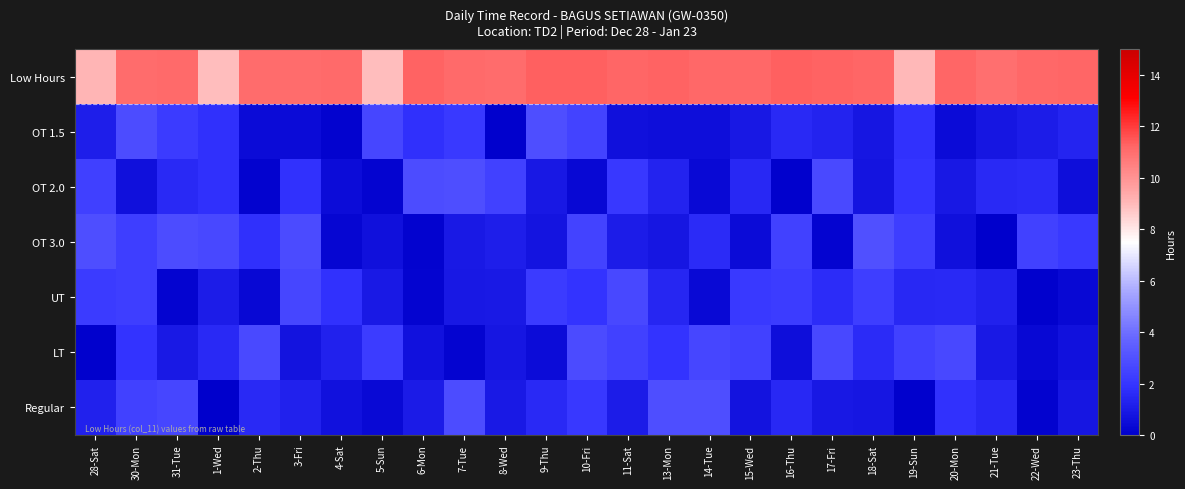

Reading left to right, what are all the values shown in this chart?

Low Hours: 28-Sat=9.1	30-Mon=11.0	31-Tue=11.1	1-Wed=8.9	2-Thu=11.1	3-Fri=11.1	4-Sat=11.1	5-Sun=9.0	6-Mon=11.3	7-Tue=11.1	8-Wed=11.0	9-Thu=11.3	10-Fri=11.3	11-Sat=11.2	13-Mon=11.3	14-Tue=11.2	15-Wed=11.2	16-Thu=11.3	17-Fri=11.3	18-Sat=11.2	19-Sun=9.0	20-Mon=11.2	21-Tue=11.0	22-Wed=11.1	23-Thu=11.2
OT 1.5: 28-Sat=1.1	30-Mon=2.9	31-Tue=2.2	1-Wed=1.8	2-Thu=0.5	3-Fri=0.5	4-Sat=0.2	5-Sun=2.6	6-Mon=1.8	7-Tue=2.1	8-Wed=0.1	9-Thu=2.9	10-Fri=2.5	11-Sat=0.6	13-Mon=0.5	14-Tue=0.6	15-Wed=0.9	16-Thu=1.6	17-Fri=1.3	18-Sat=0.9	19-Sun=1.8	20-Mon=0.4	21-Tue=0.9	22-Wed=1.1	23-Thu=1.4
OT 2.0: 28-Sat=2.4	30-Mon=0.6	31-Tue=1.5	1-Wed=1.8	2-Thu=0.1	3-Fri=1.8	4-Sat=0.5	5-Sun=0.2	6-Mon=2.8	7-Tue=2.9	8-Wed=2.4	9-Thu=0.9	10-Fri=0.3	11-Sat=2.1	13-Mon=1.3	14-Tue=0.4	15-Wed=1.5	16-Thu=0.1	17-Fri=2.7	18-Sat=0.8	19-Sun=2.0	20-Mon=0.9	21-Tue=1.6	22-Wed=1.6	23-Thu=0.6
OT 3.0: 28-Sat=2.9	30-Mon=2.3	31-Tue=2.8	1-Wed=2.7	2-Thu=1.8	3-Fri=2.8	4-Sat=0.3	5-Sun=0.6	6-Mon=0.1	7-Tue=1.0	8-Wed=1.2	9-Thu=0.8	10-Fri=2.5	11-Sat=1.1	13-Mon=0.8	14-Tue=1.6	15-Wed=0.4	16-Thu=2.4	17-Fri=0.2	18-Sat=3.0	19-Sun=2.3	20-Mon=0.6	21-Tue=0.0	22-Wed=2.4	23-Thu=2.1
UT: 28-Sat=2.2	30-Mon=2.3	31-Tue=0.2	1-Wed=1.1	2-Thu=0.3	3-Fri=2.6	4-Sat=1.9	5-Sun=1.0	6-Mon=0.2	7-Tue=0.9	8-Wed=1.0	9-Thu=2.2	10-Fri=1.9	11-Sat=2.7	13-Mon=1.4	14-Tue=0.4	15-Wed=2.1	16-Thu=2.3	17-Fri=1.7	18-Sat=2.3	19-Sun=1.5	20-Mon=1.6	21-Tue=1.3	22-Wed=0.1	23-Thu=0.3
LT: 28-Sat=0.1	30-Mon=1.9	31-Tue=0.9	1-Wed=1.5	2-Thu=2.7	3-Fri=0.7	4-Sat=1.2	5-Sun=2.3	6-Mon=0.7	7-Tue=0.2	8-Wed=0.9	9-Thu=0.5	10-Fri=2.8	11-Sat=2.4	13-Mon=1.9	14-Tue=2.6	15-Wed=2.4	16-Thu=0.6	17-Fri=2.7	18-Sat=1.6	19-Sun=2.4	20-Mon=2.7	21-Tue=1.0	22-Wed=0.3	23-Thu=0.7
Regular: 28-Sat=1.3	30-Mon=2.5	31-Tue=2.6	1-Wed=0.0	2-Thu=1.5	3-Fri=1.3	4-Sat=0.7	5-Sun=0.4	6-Mon=1.0	7-Tue=2.8	8-Wed=1.0	9-Thu=1.6	10-Fri=2.1	11-Sat=1.1	13-Mon=2.9	14-Tue=2.9	15-Wed=0.8	16-Thu=1.5	17-Fri=0.9	18-Sat=0.9	19-Sun=0.1	20-Mon=1.8	21-Tue=1.5	22-Wed=0.2	23-Thu=0.8